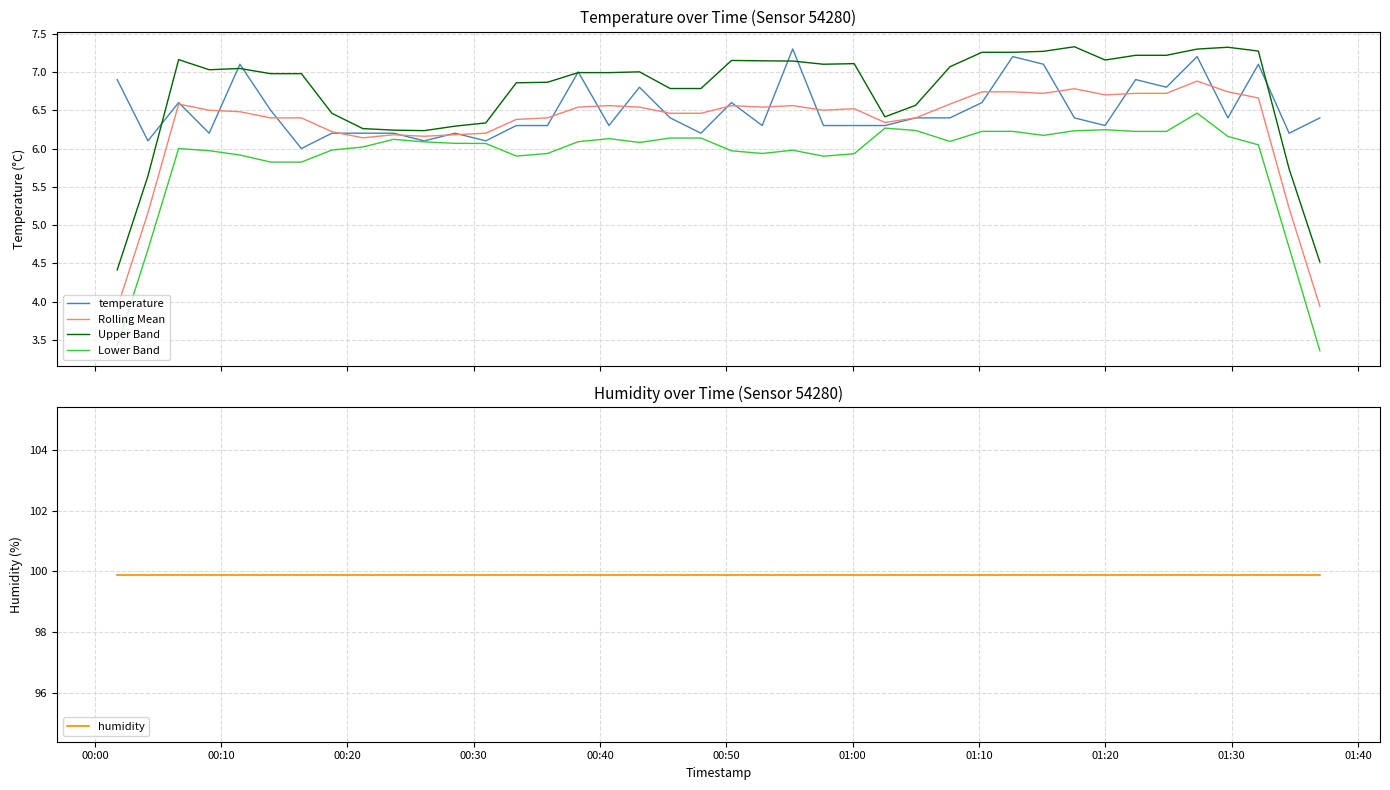

True or false: temperature and Upper Band intersect in this chart.

True